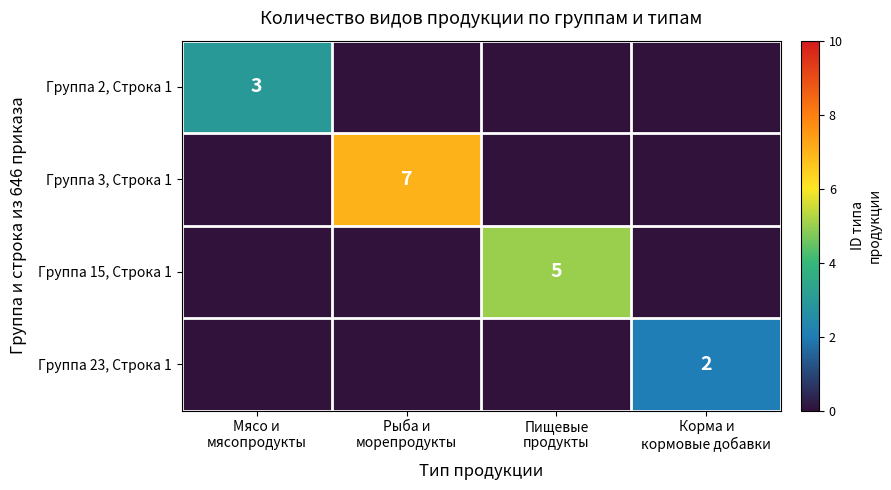

How many series are shown in this chart?

4